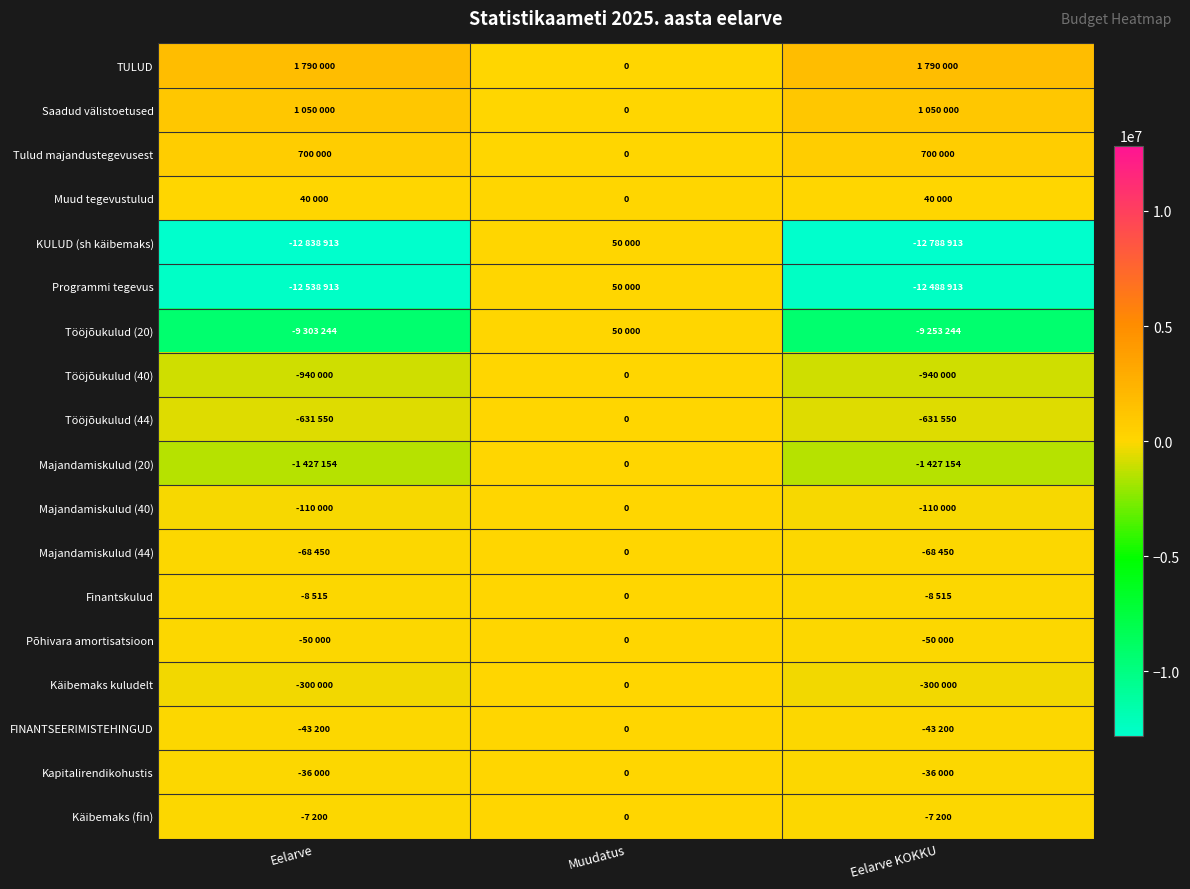

The value of Programmi tegevus at Muudatus is 88310. True or false?

False